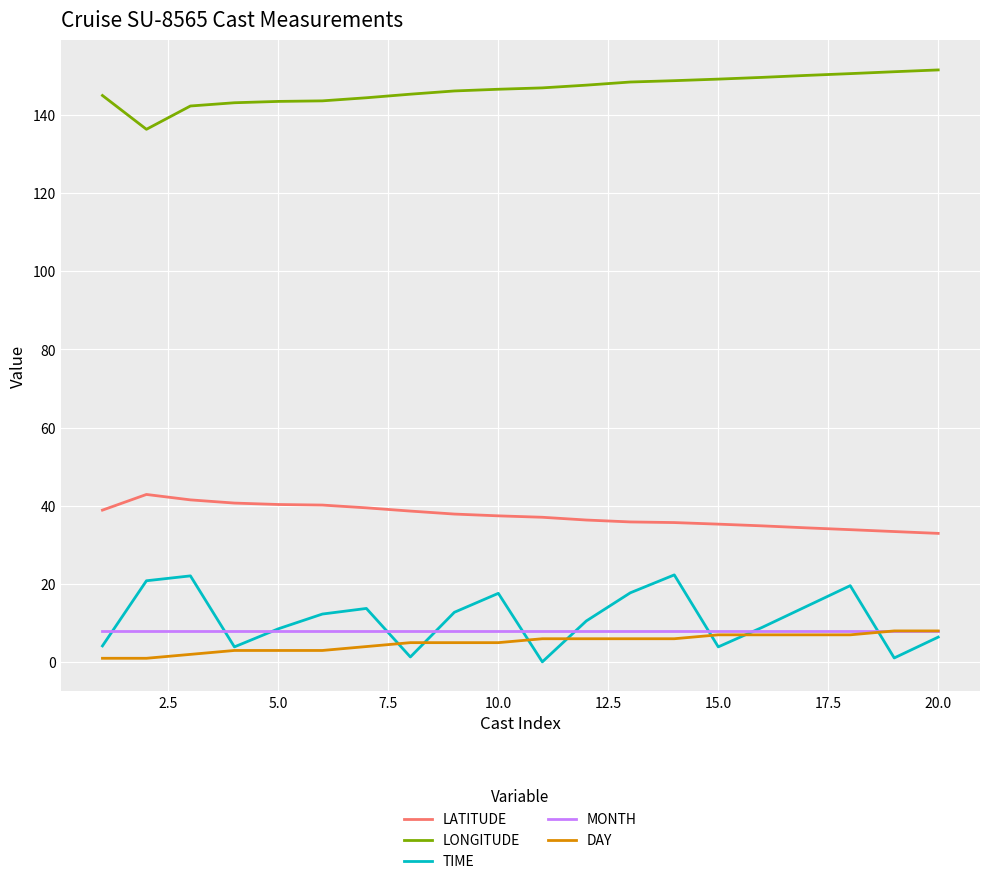

What is the maximum value for LATITUDE?

42.9